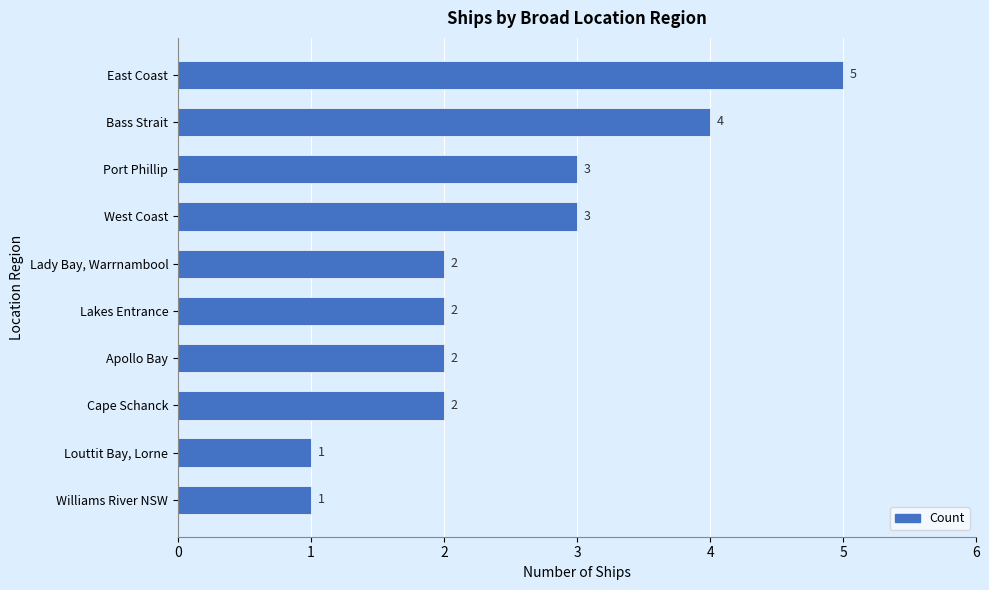

Reading top to bottom, list all the values displayed in this chart.

East Coast=5	Bass Strait=4	Port Phillip=3	West Coast=3	Lady Bay, Warrnambool=2	Lakes Entrance=2	Apollo Bay=2	Cape Schanck=2	Louttit Bay, Lorne=1	Williams River NSW=1